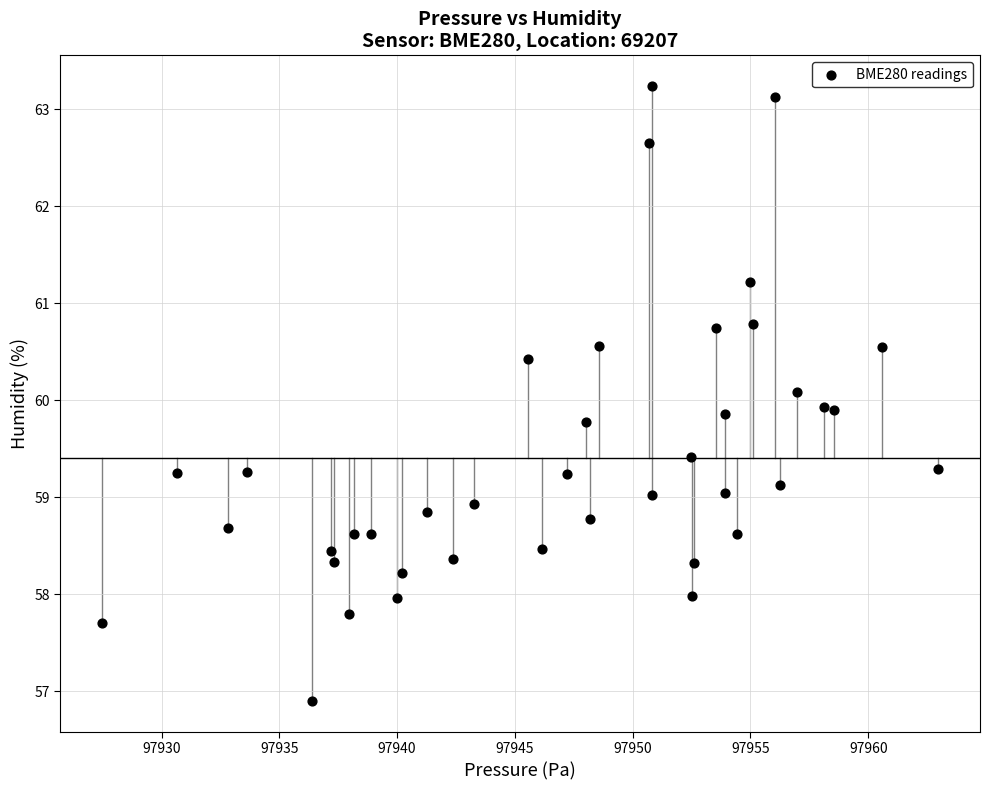

What is the range of Y values (max minus min)?

6.3